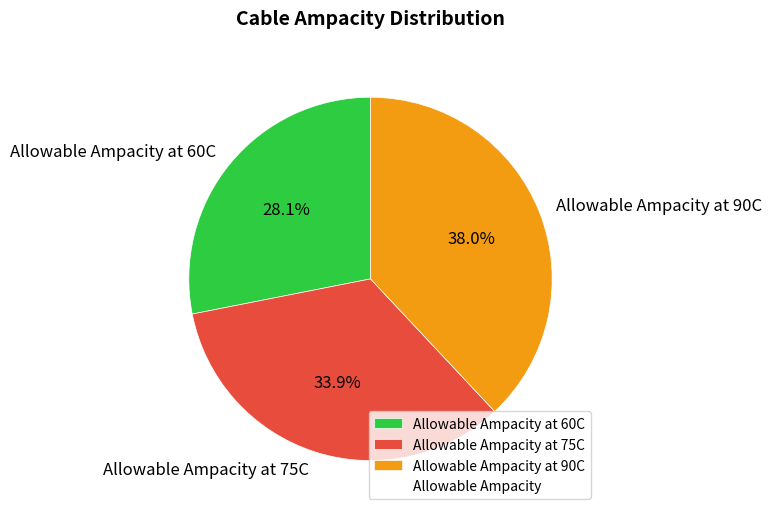

Which has a higher value, Allowable Ampacity at 90C or Allowable Ampacity at 60C?

Allowable Ampacity at 90C